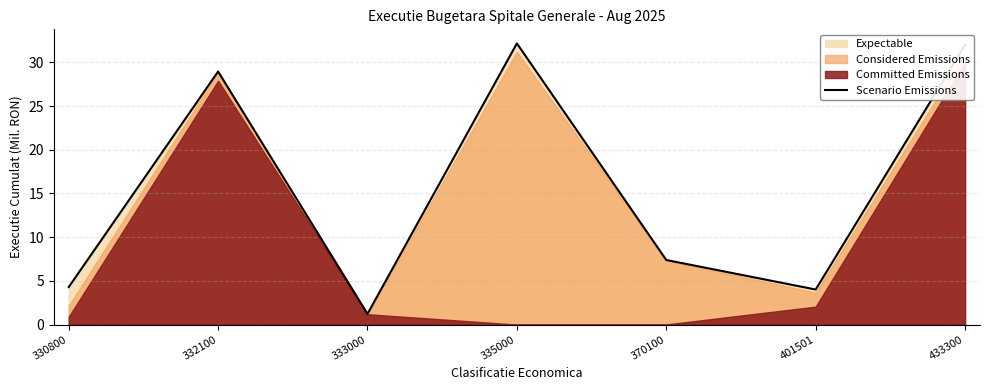

What is the change in value from 330800 to 433300?

+27.7